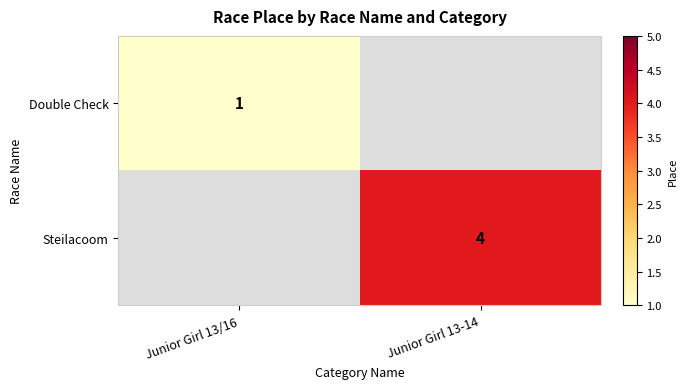

The Steilacoom series shows 4 at Junior Girl 13-14. True or false?

True